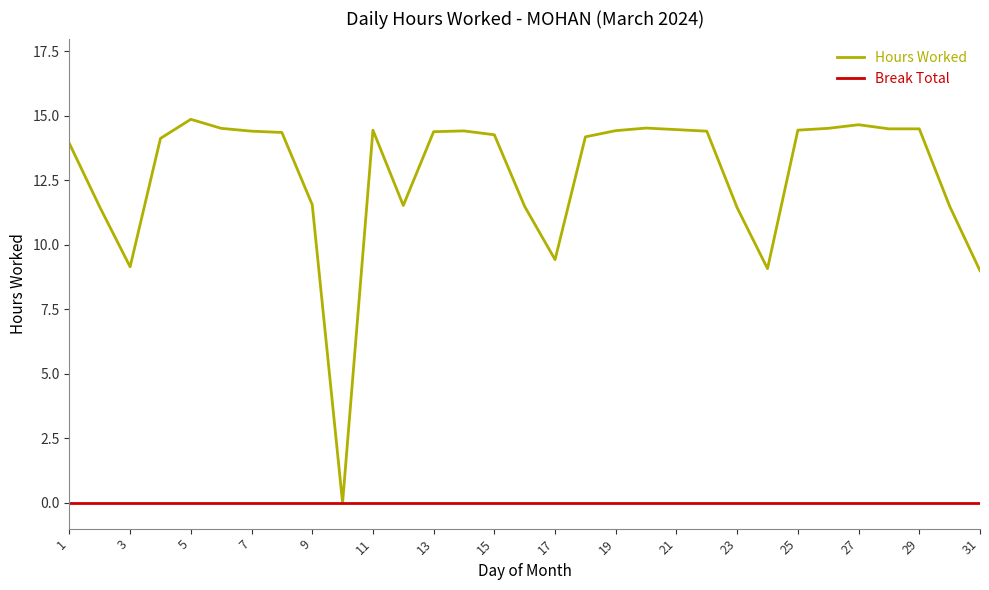

Which series has the largest total across all categories?

Hours Worked